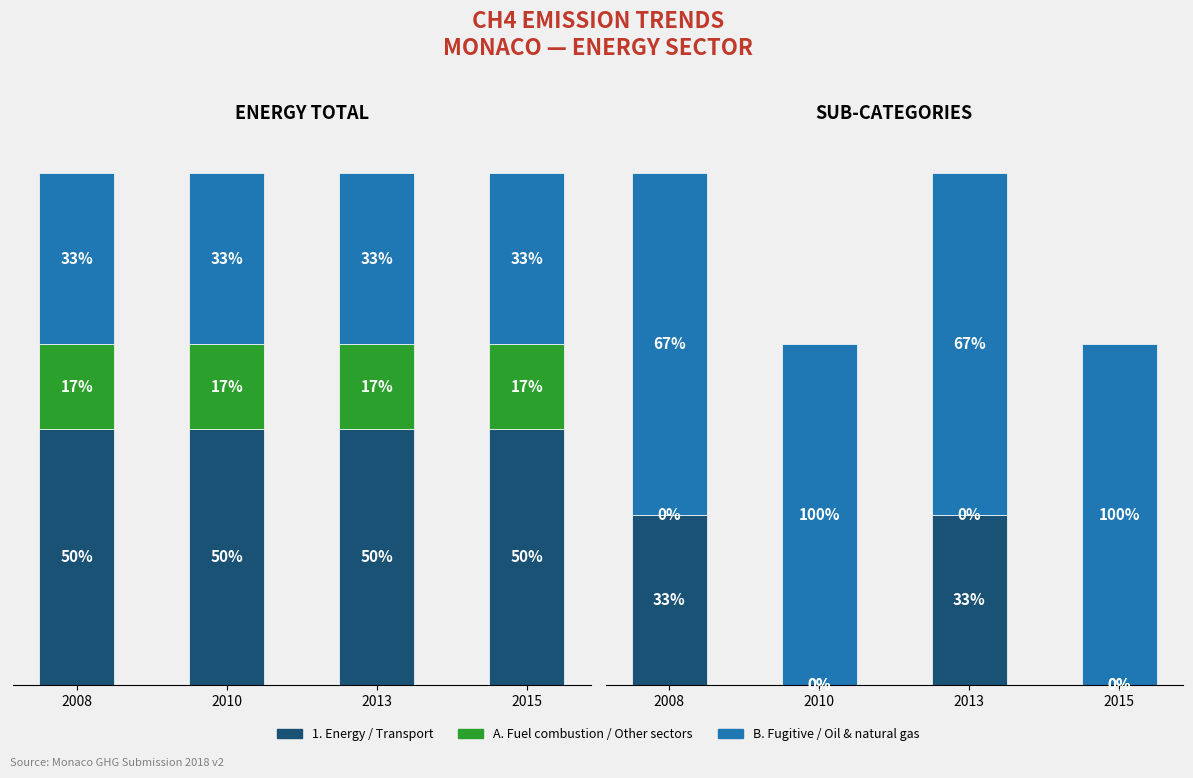

What is the total value across all series at 2010?

0.1